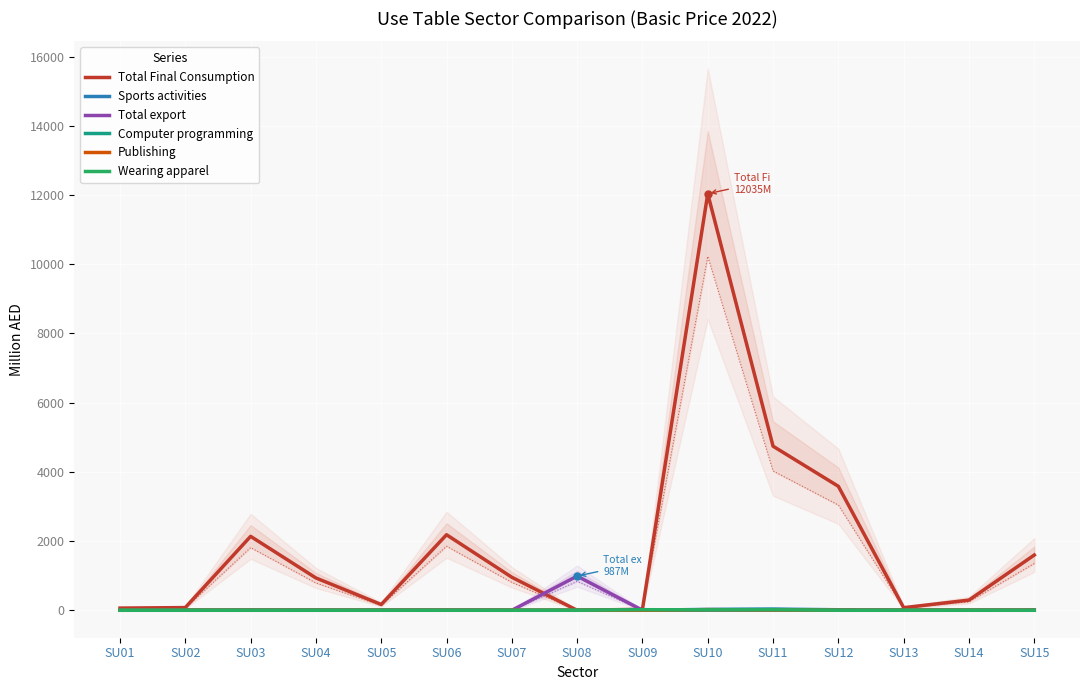

List the series in order of their peak value, lowest first.

Wearing apparel, Publishing, Computer programming, Sports activities, Total export, Total Final Consumption